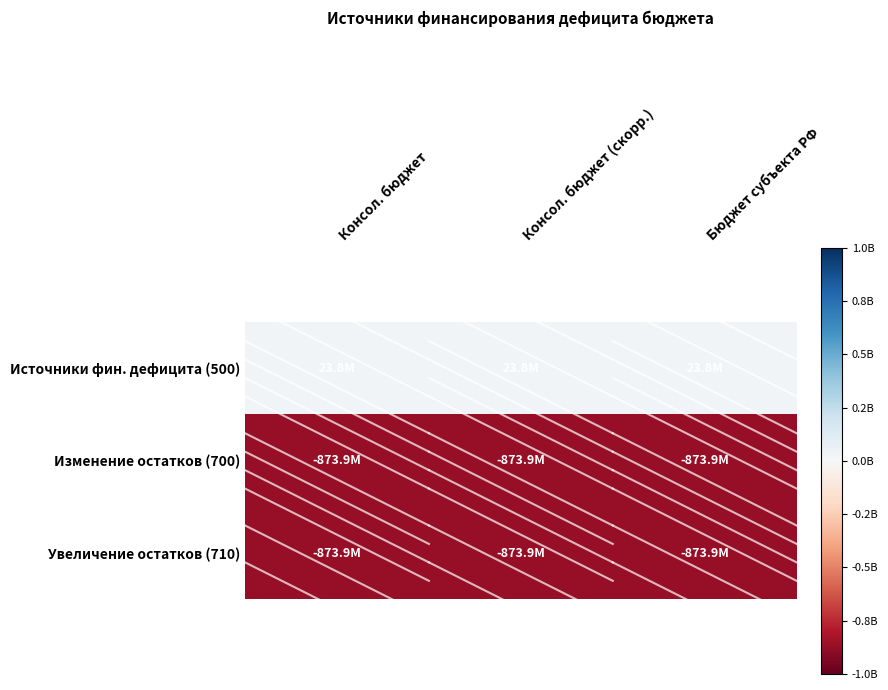

What is the difference between the highest and lowest values at Бюджет субъекта РФ?

897654796.0